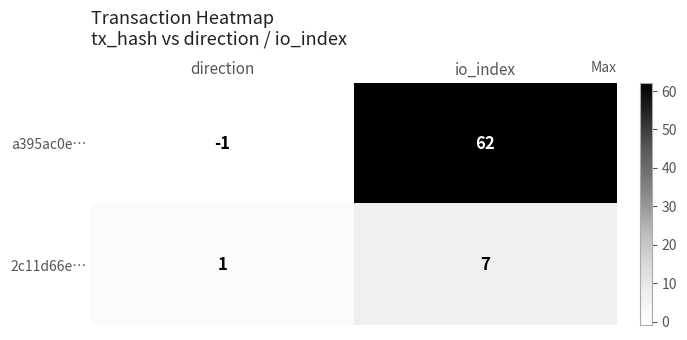

Reading right to left, list all the values displayed in this chart.

a395ac0e…: io_index=62	direction=-1
2c11d66e…: io_index=7	direction=1